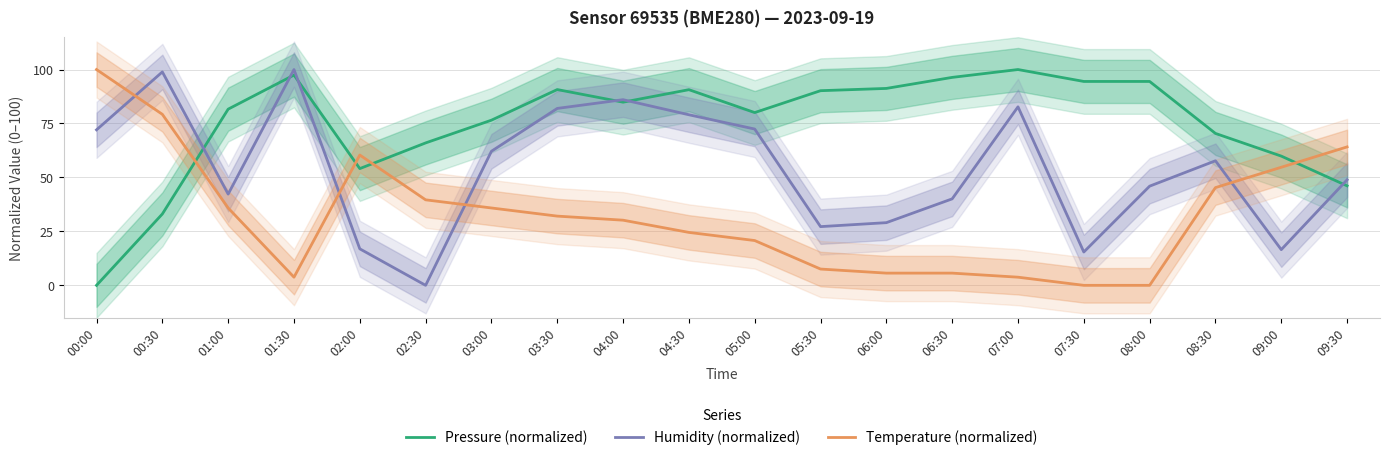

Does the chart display data point markers on the line(s)?

No